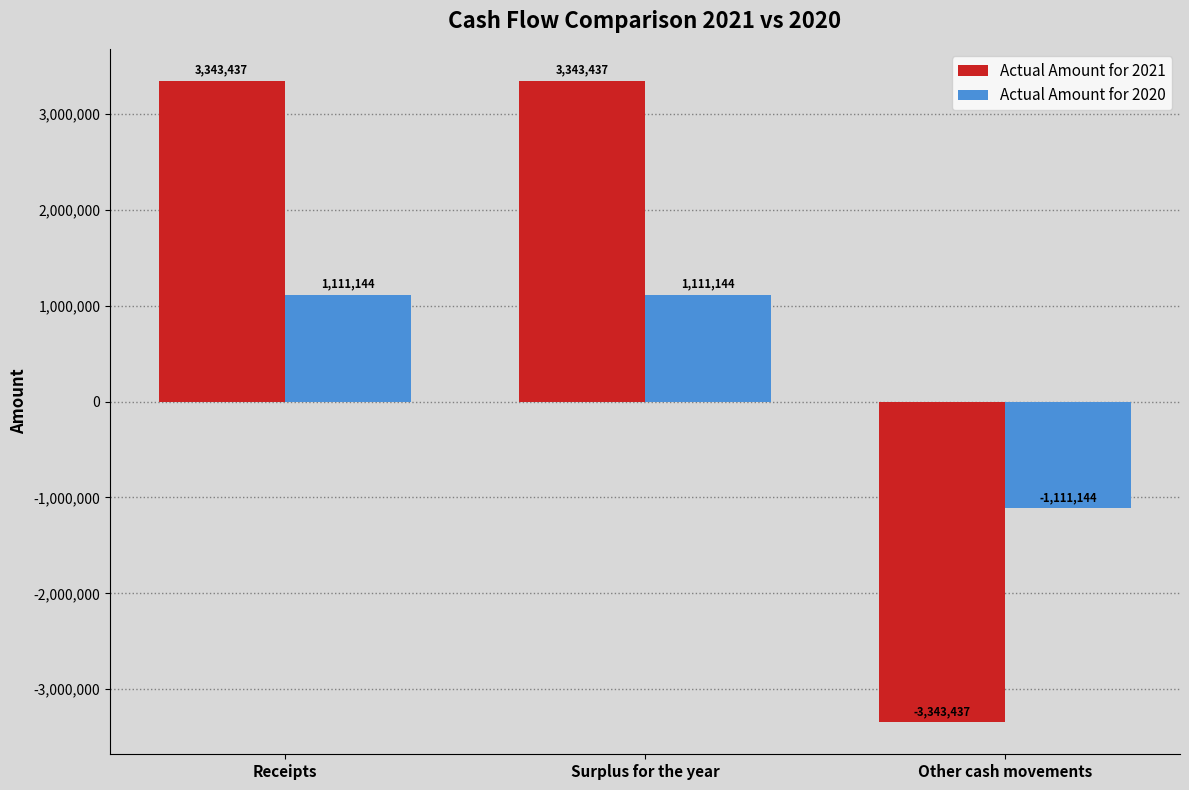

Which series has the largest total across all categories?

Actual Amount for 2021